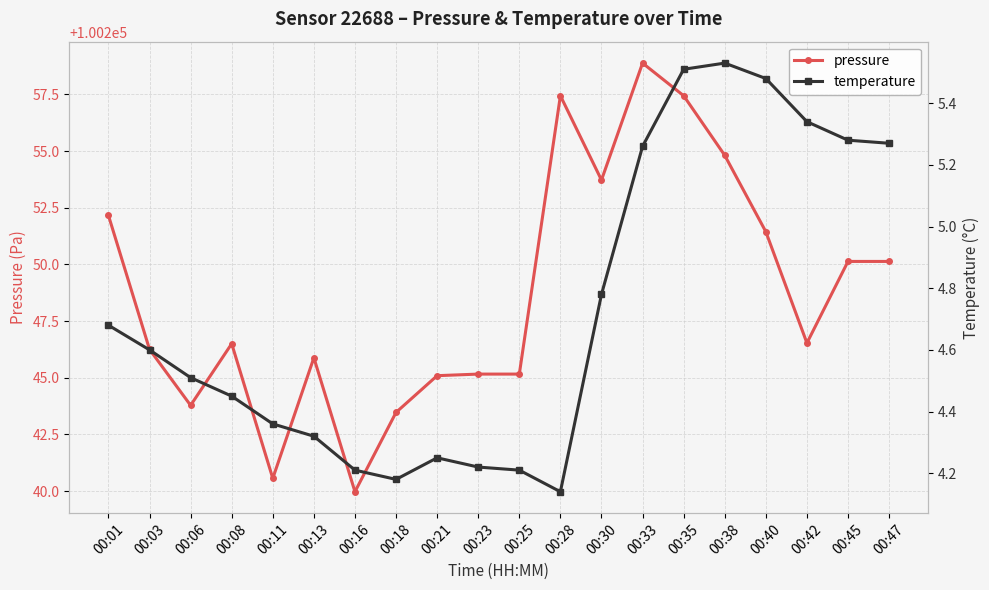

What is the spread (max minus min) of values at 00:35?

100251.9